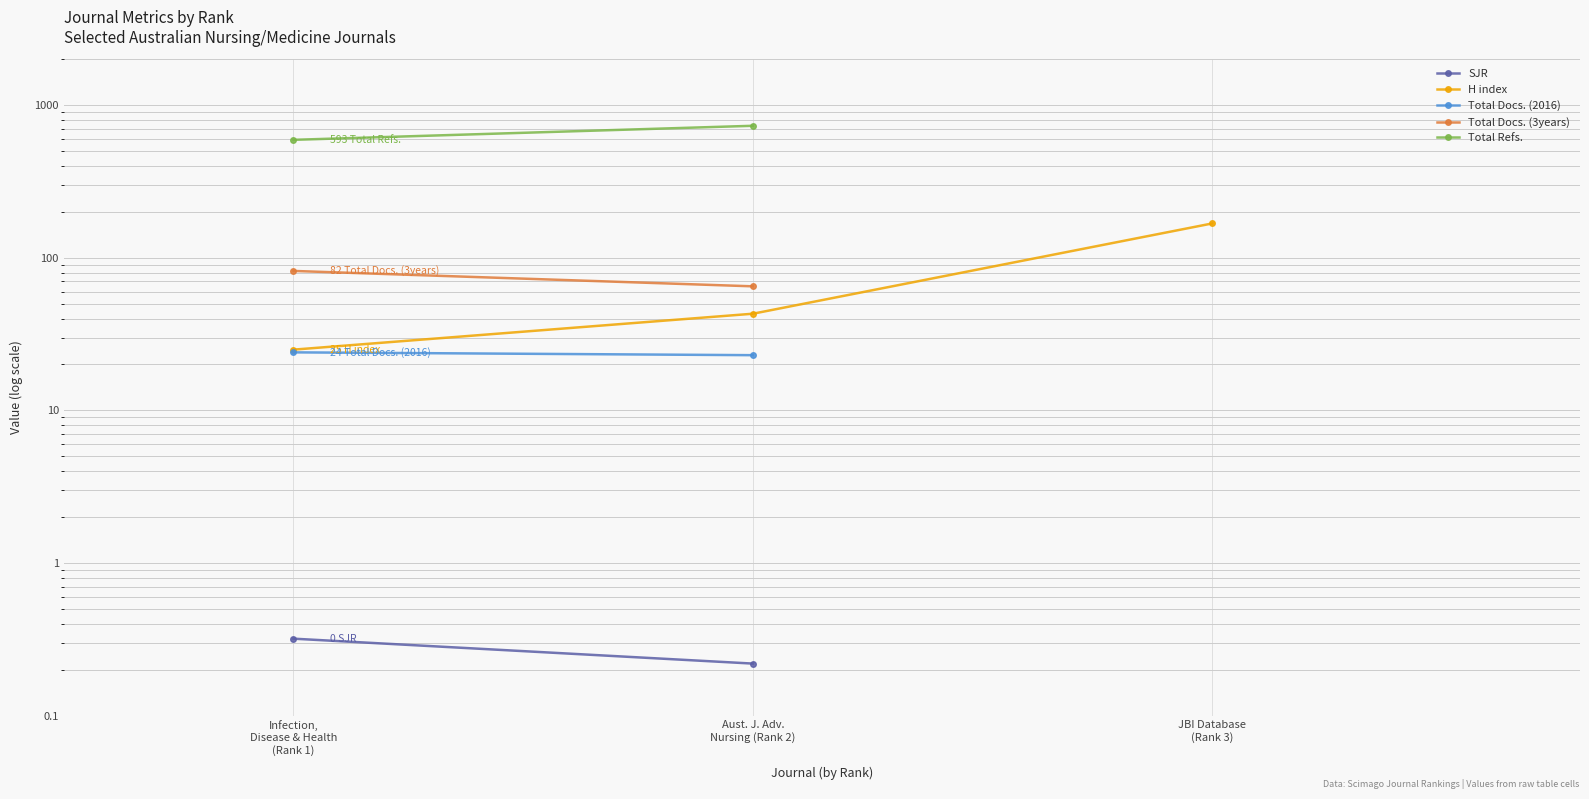

What is the maximum value for H index?

168.0